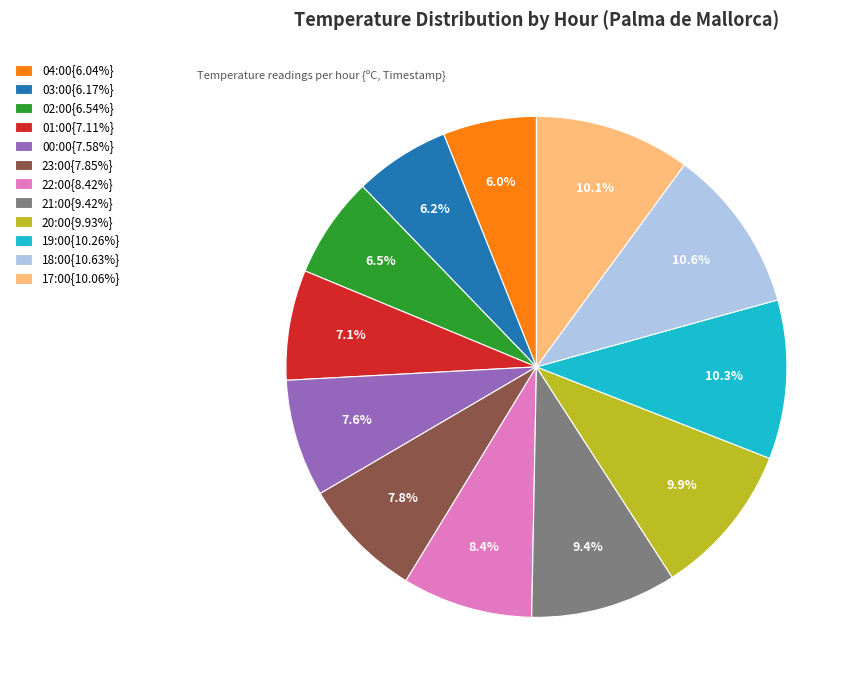

Approximately how many times larger is the value at 20:00{9.93%} compared to 19:00{10.26%}?

1.0